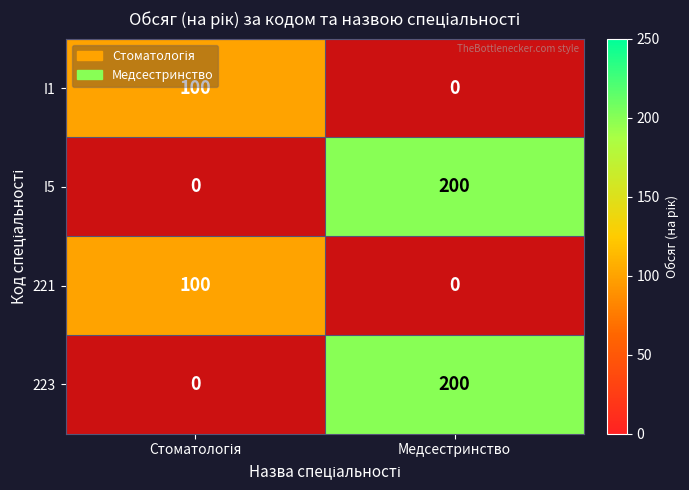

True or false: 223 has a value of 115 at Медсестринство.

False